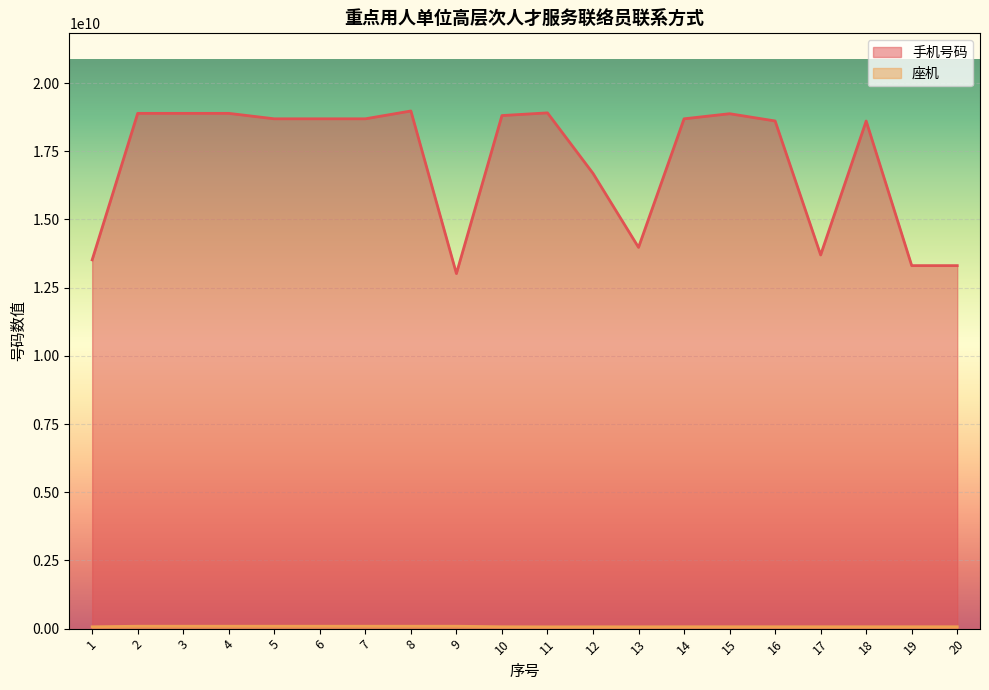

How many lines are shown in the chart?

2